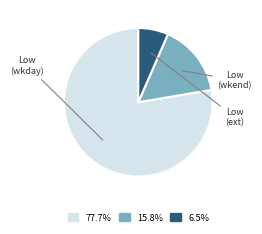

Is there a majority slice in this chart?

Yes